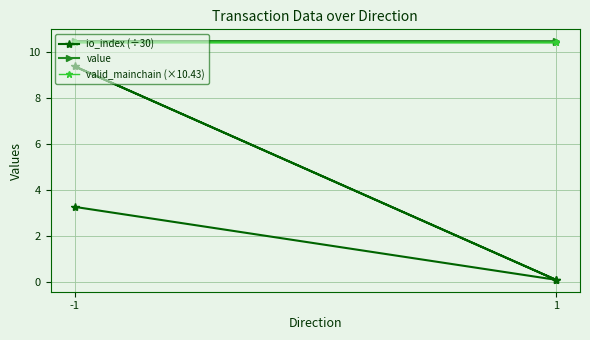

Where is value nearest to the value 10?

-1